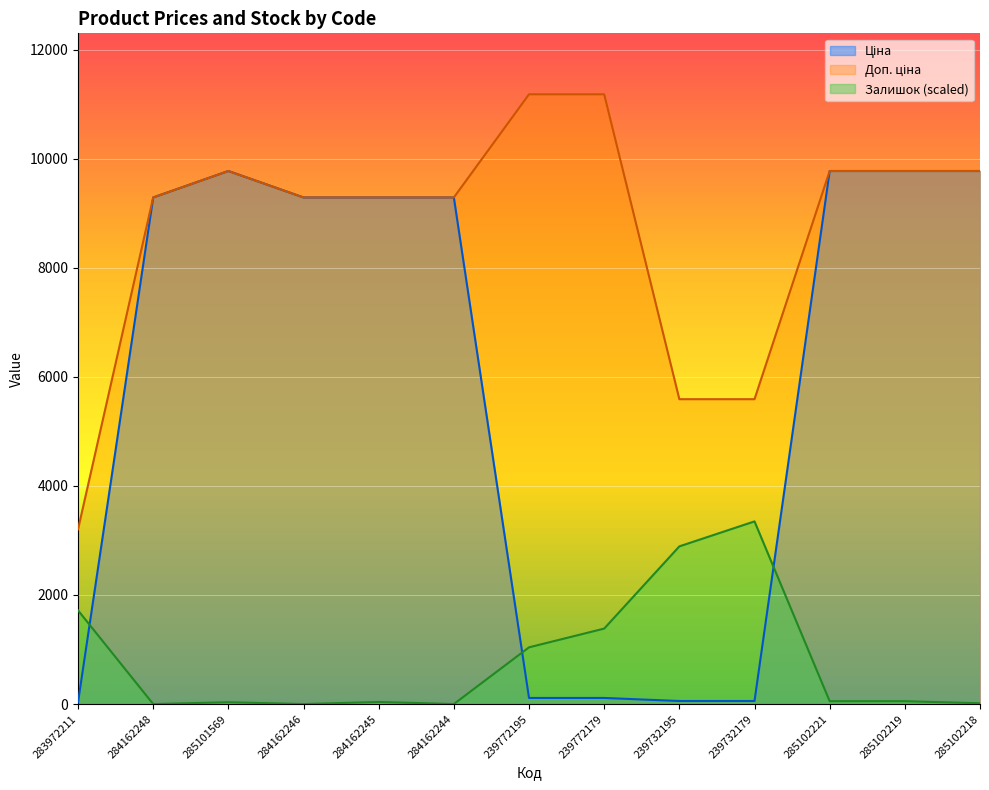

At which category is the sum across all series the highest?

285102221